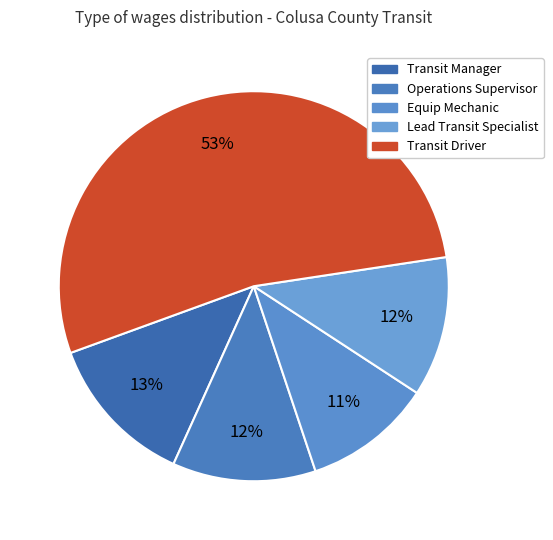

Is it true that Transit Manager is 13% of the pie?

True